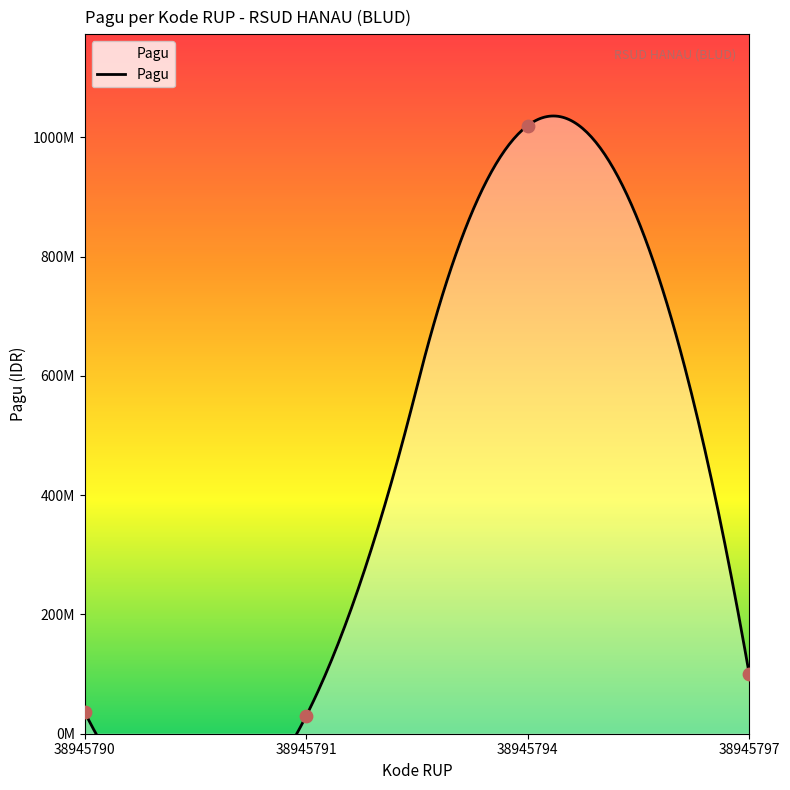

Which has a higher value, 38945790 or 38945794?

38945794